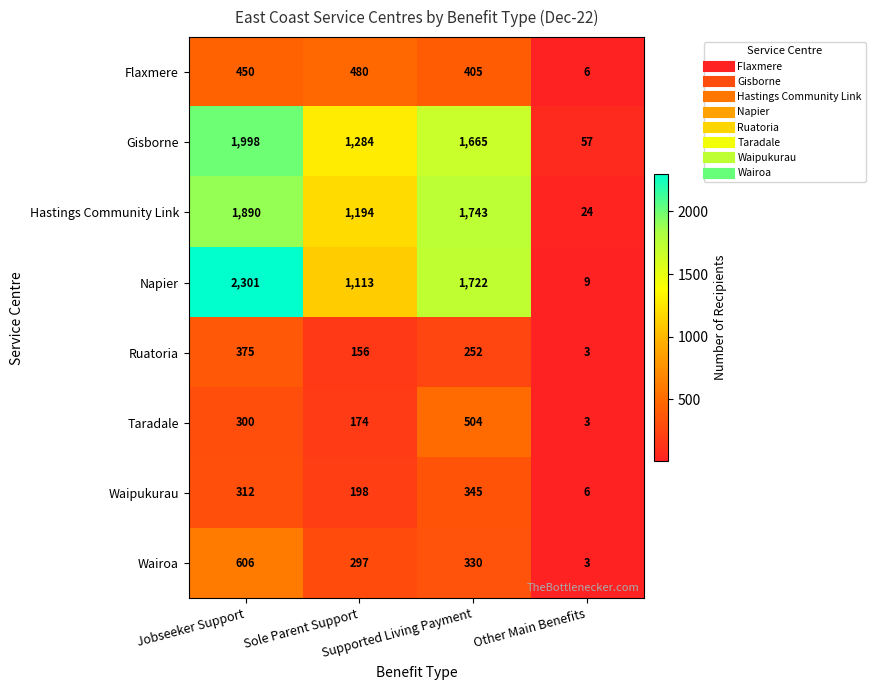

List the series in order of their peak value, lowest first.

Waipukurau, Ruatoria, Flaxmere, Taradale, Wairoa, Hastings Community Link, Gisborne, Napier